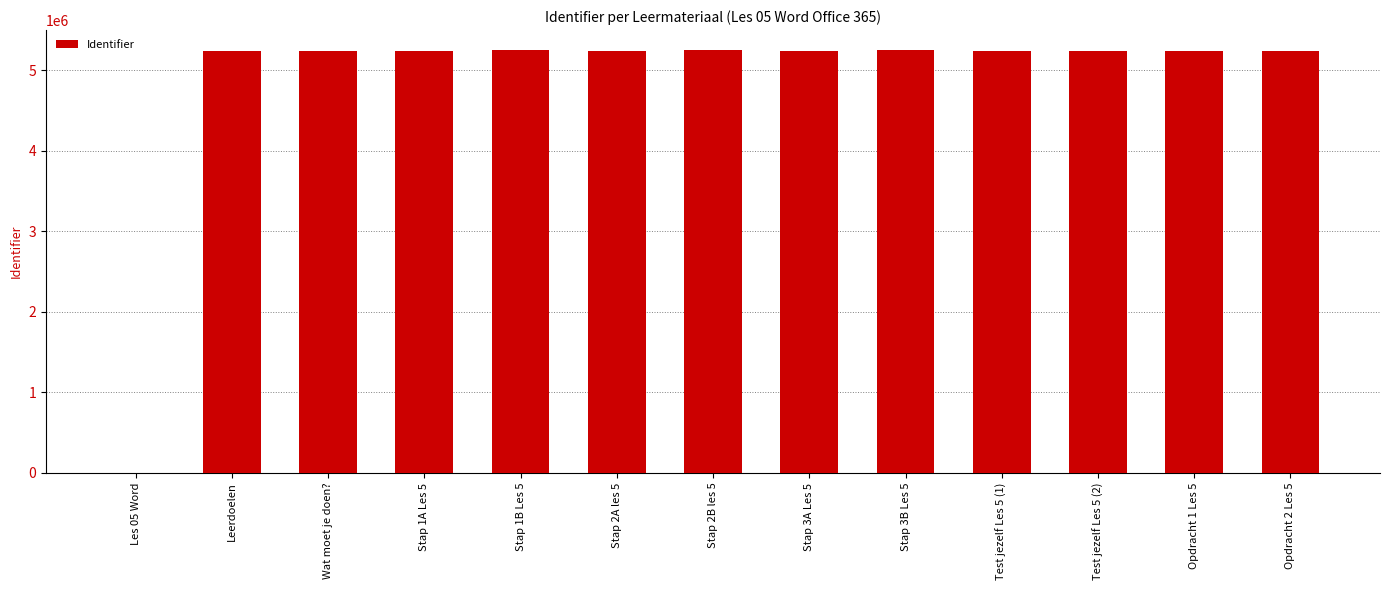

The value at Leerdoelen is 5245060. True or false?

True